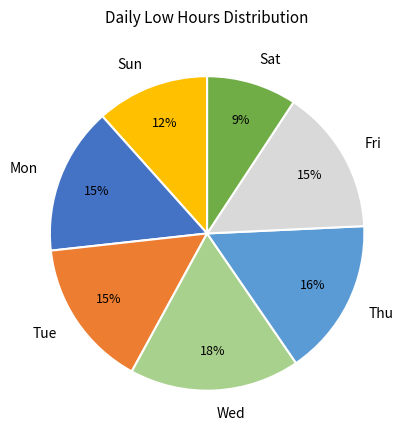

Which has a higher value, Thu or Mon?

Thu